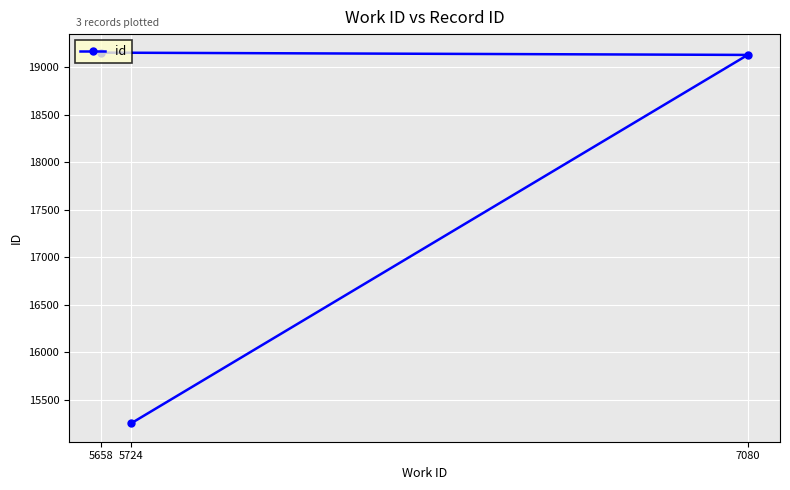

True or false: the data shows 19154 at 5658.

True